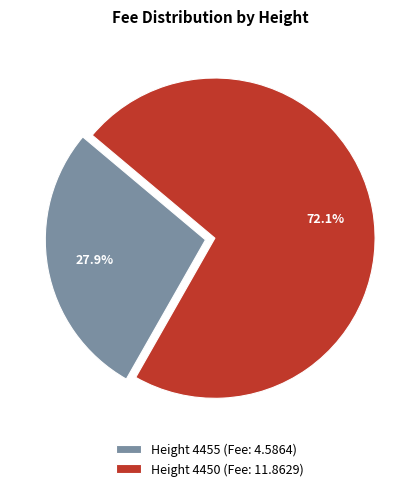

Rank the categories by value from highest to lowest.

Height 4450, Height 4455